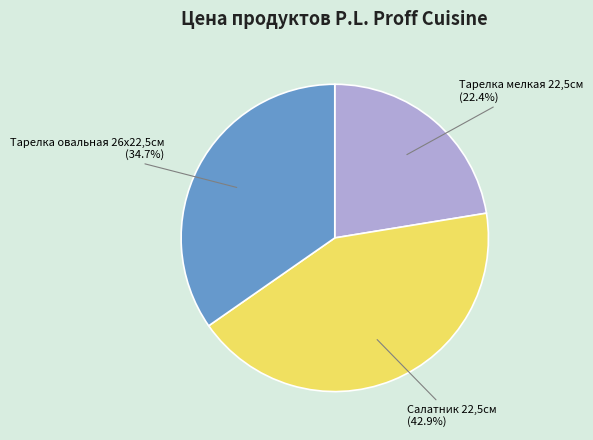

Is there a majority slice in this chart?

No